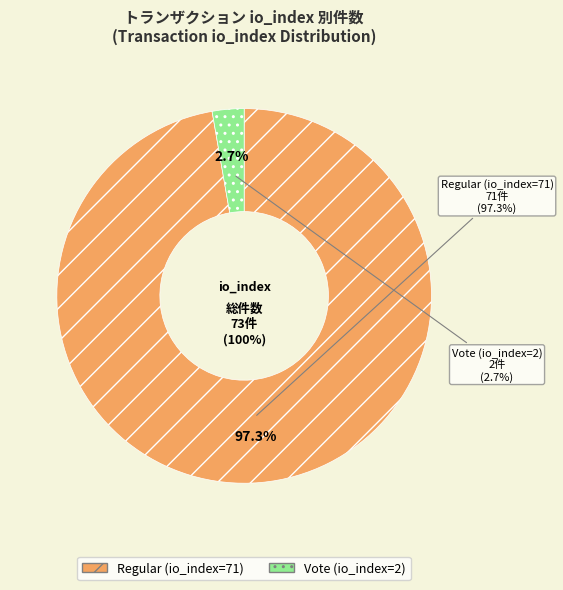

Do Regular (io_index=71) and Vote (io_index=2) together represent more than half of the pie?

Yes